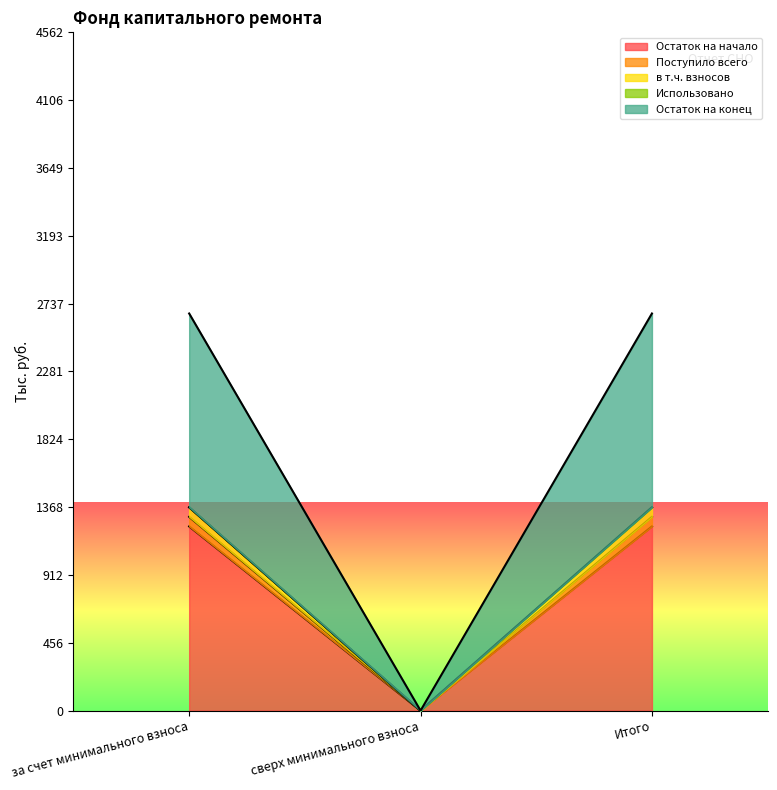

The value of Остаток на начало at за счет минимального взноса is 1239.0. True or false?

True